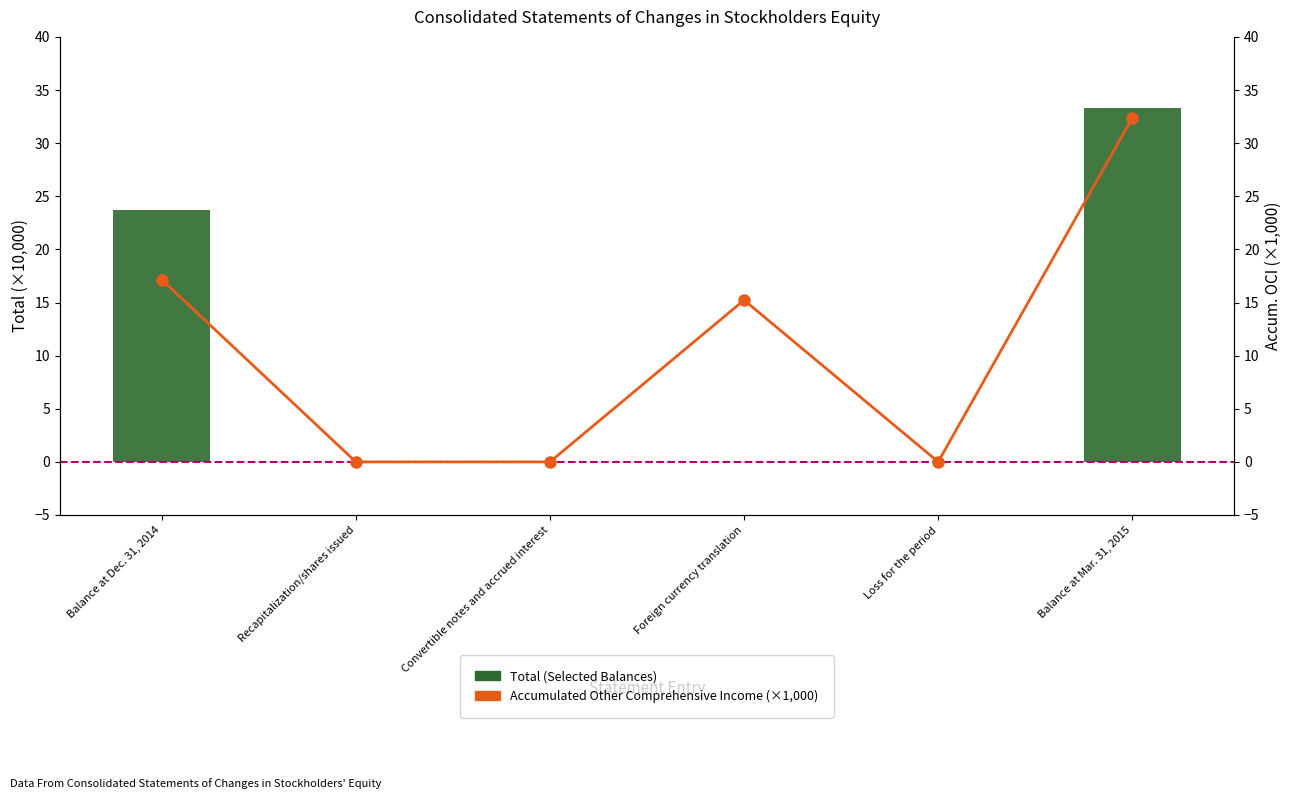

What is the label of the 2nd bar from the right?

Loss for the period